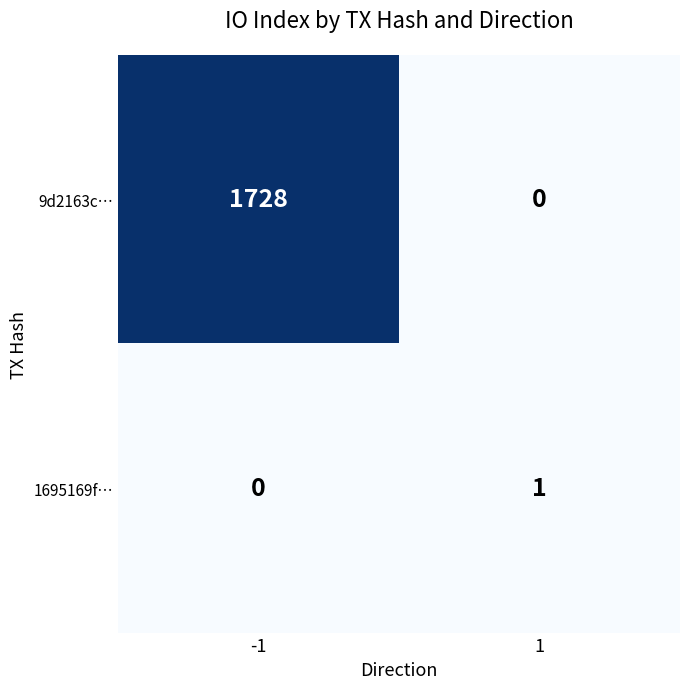

Reading left to right, list all the values displayed in this chart.

9d2163c…: 1728	0
1695169f…: 0	1